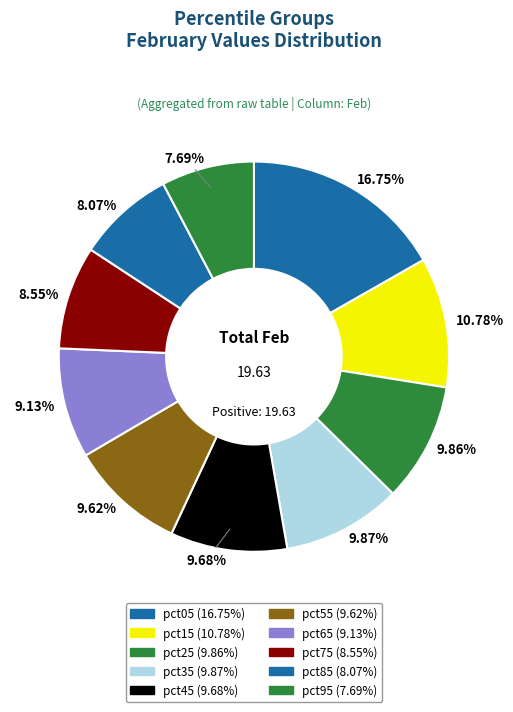

To the nearest percent, what is the combined percentage of pct45 and pct85?

18%